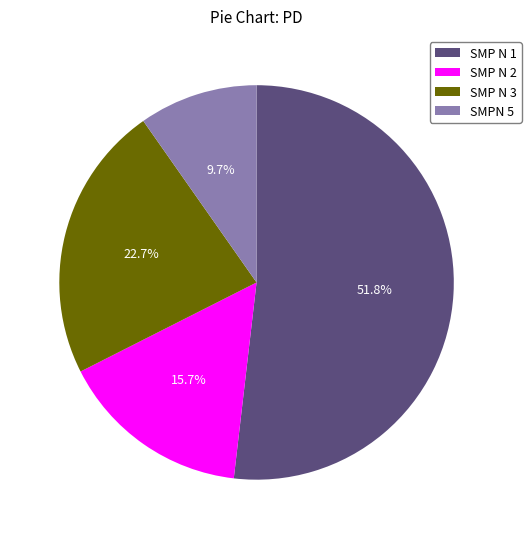

Combined, do SMPN 5 and SMP N 2 account for over 50%?

No